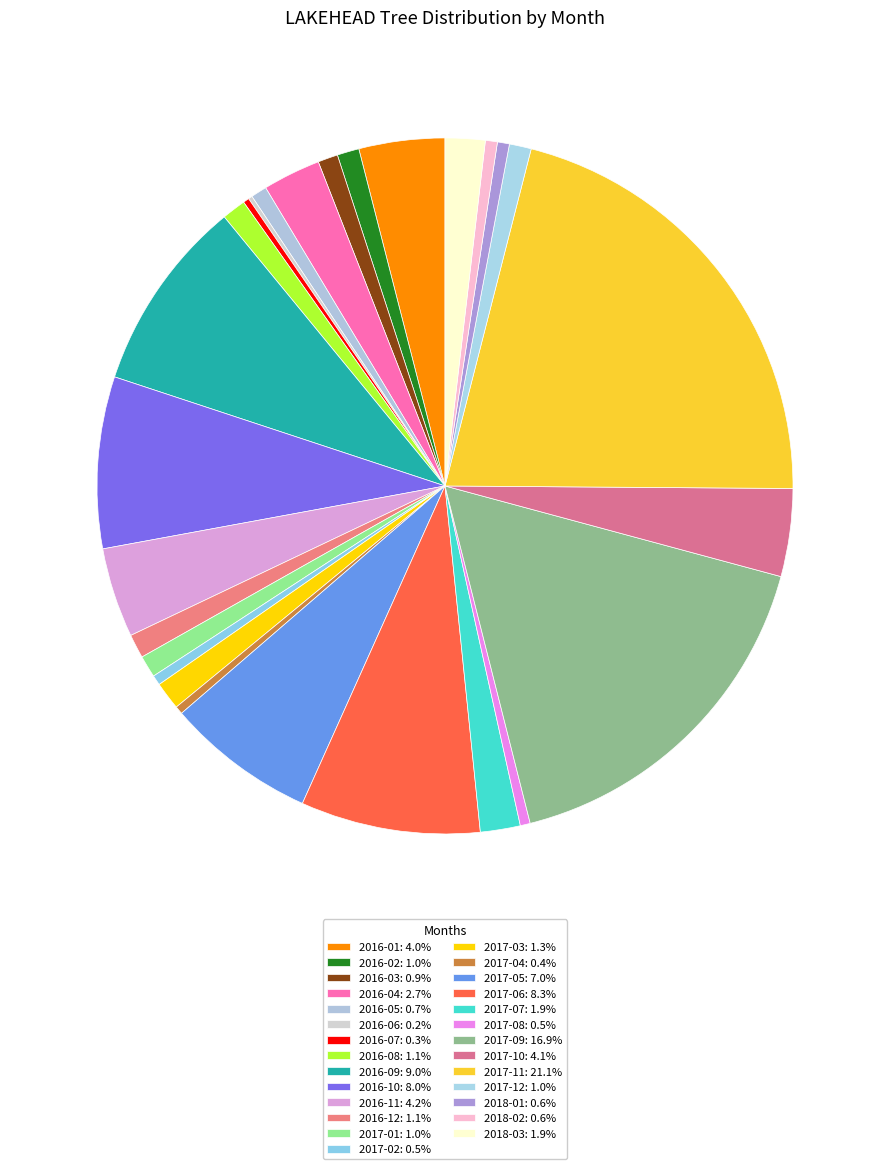

Count the number of slices in the pie.

27